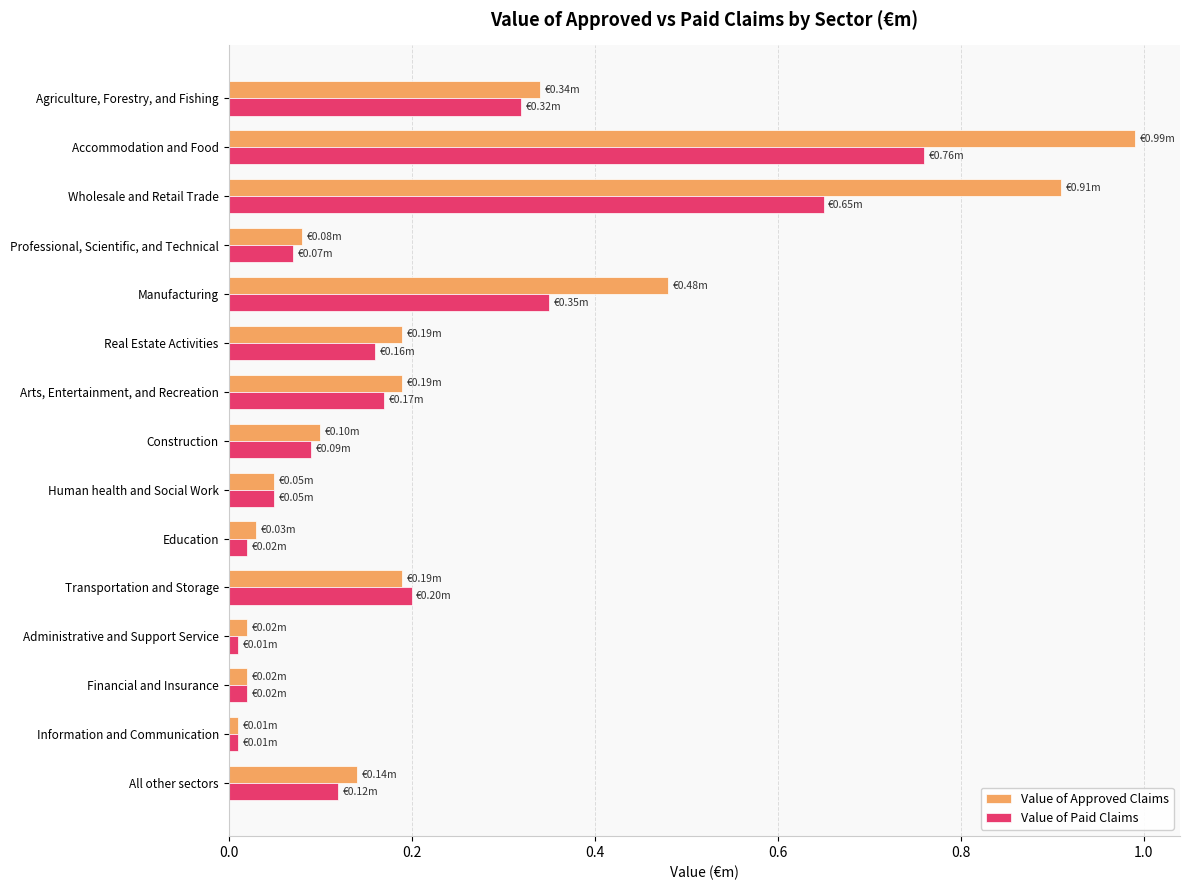

List the series in order of their peak value, lowest first.

Value of Paid Claims, Value of Approved Claims